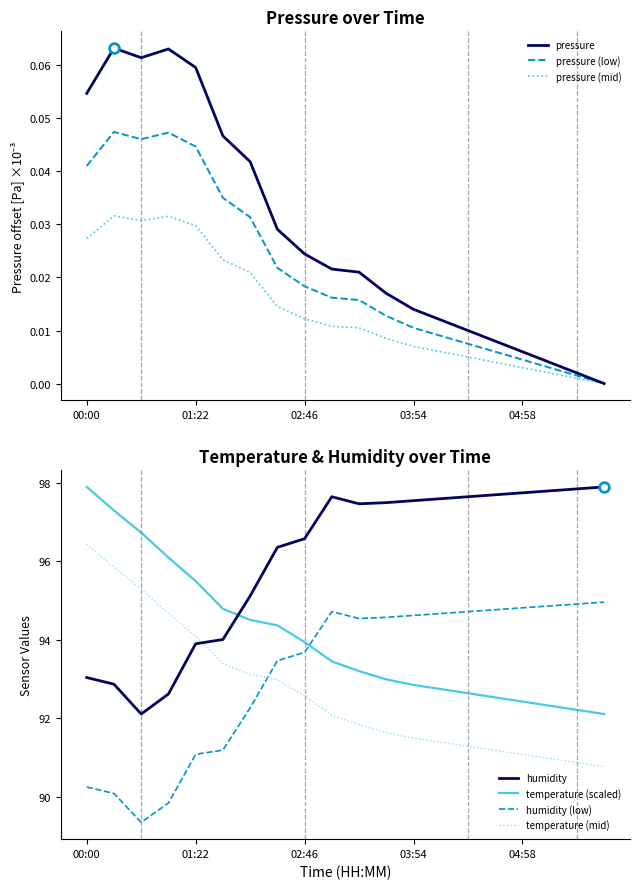

At which category does the chart reach its peak across all series?

00:00